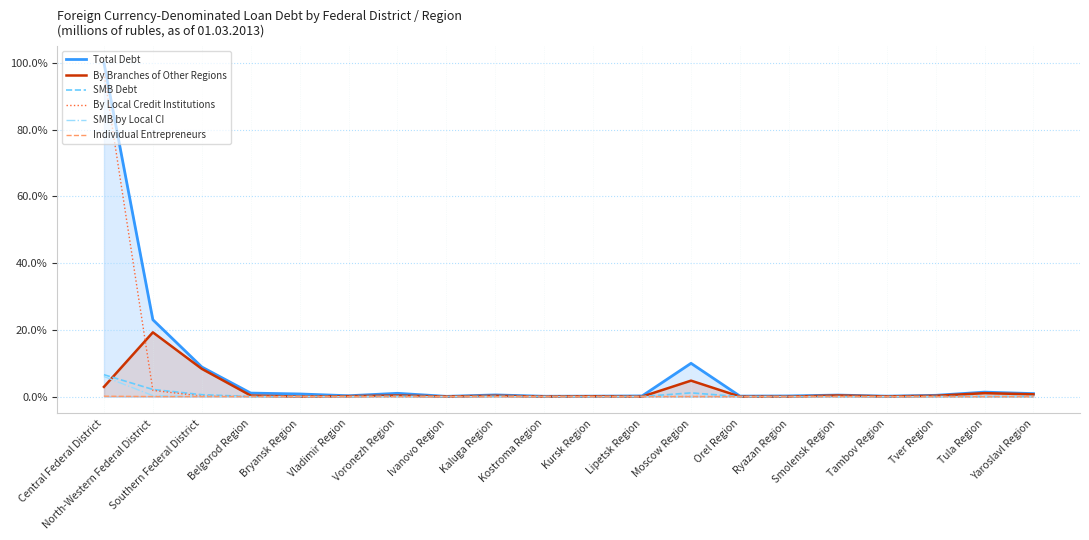

Which series has the largest total across all categories?

Total Debt